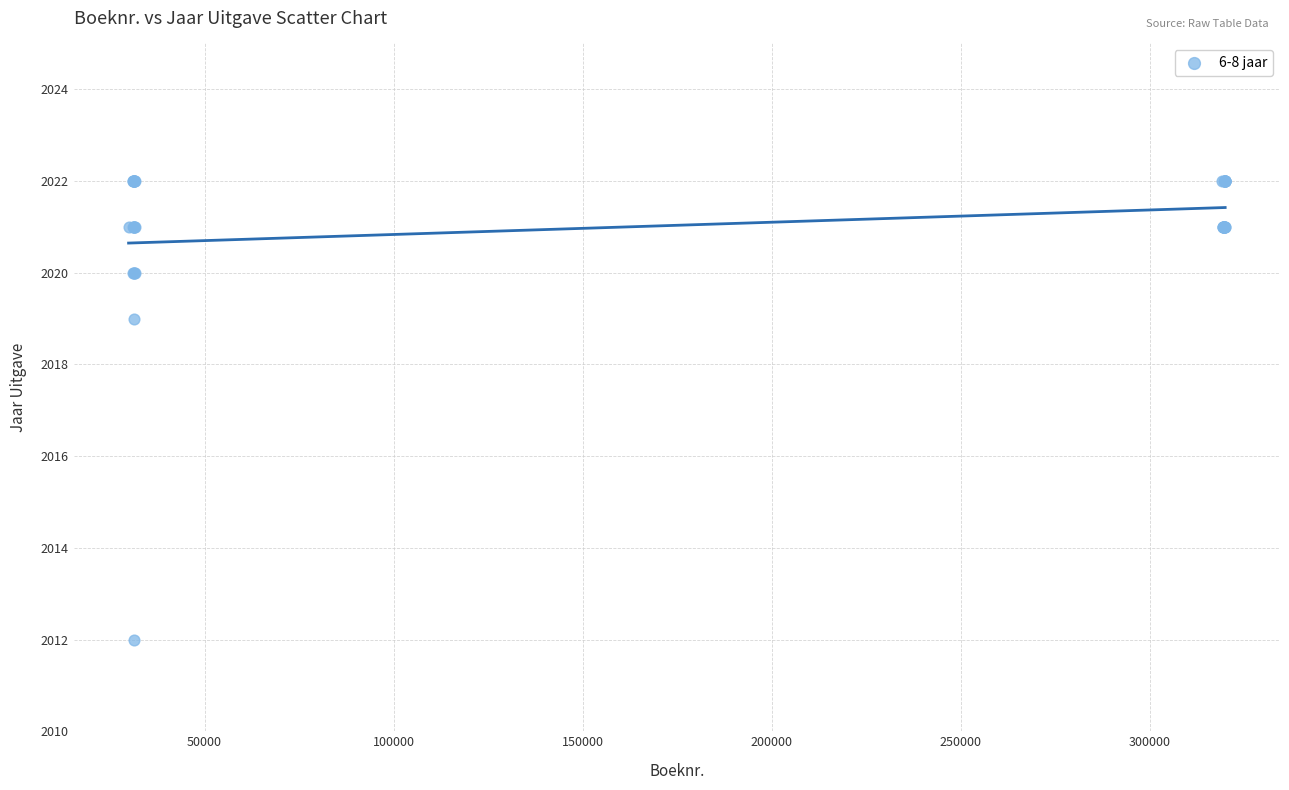

What Y value in the scatter plot is closest to 2017?

2019